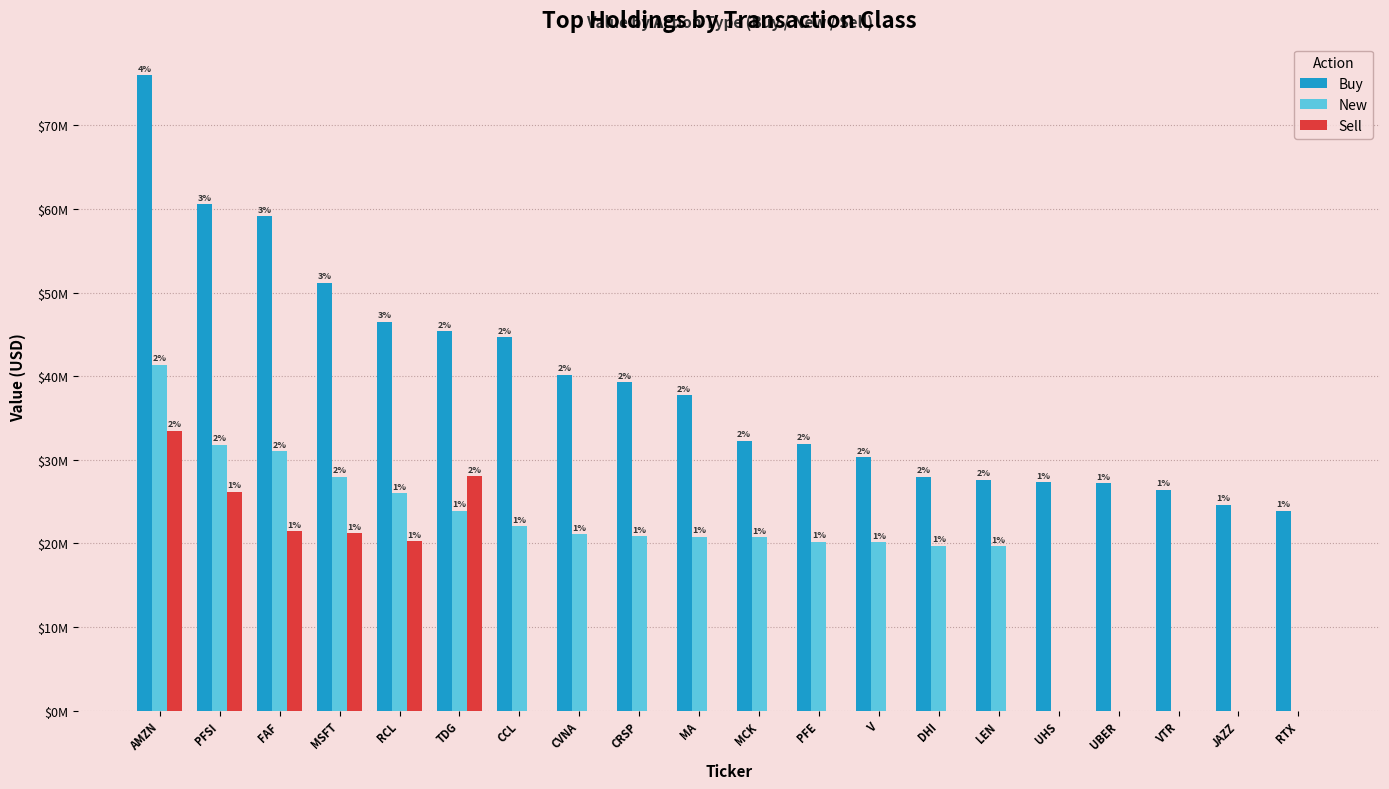

At which label is Buy closest to 49?

MSFT